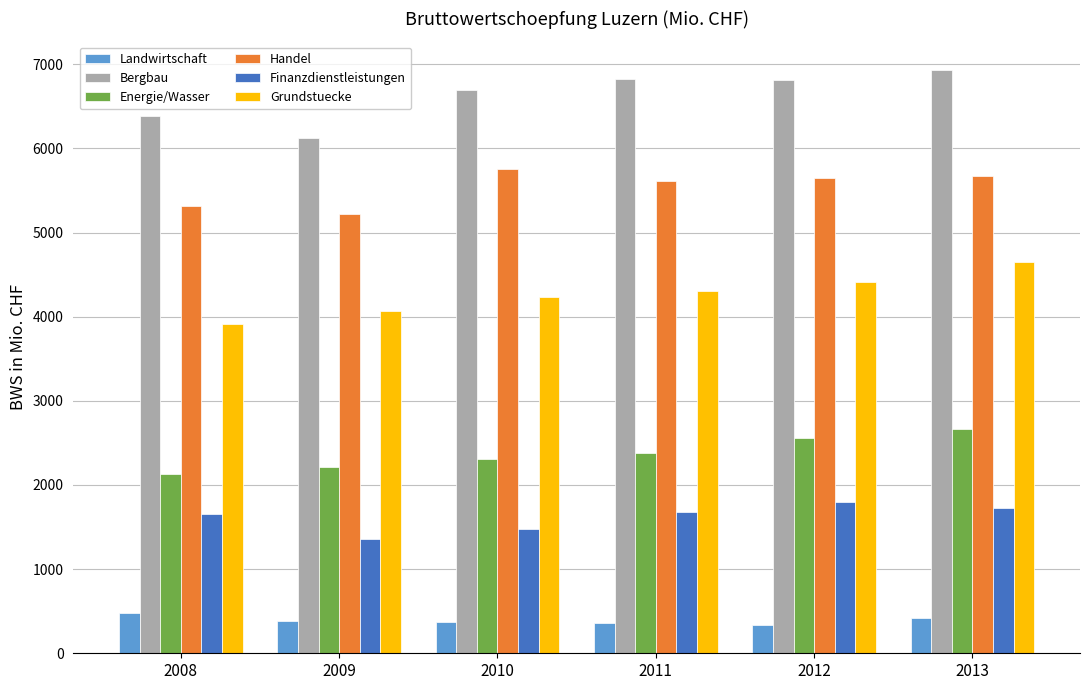

How many bars are there in total?

36